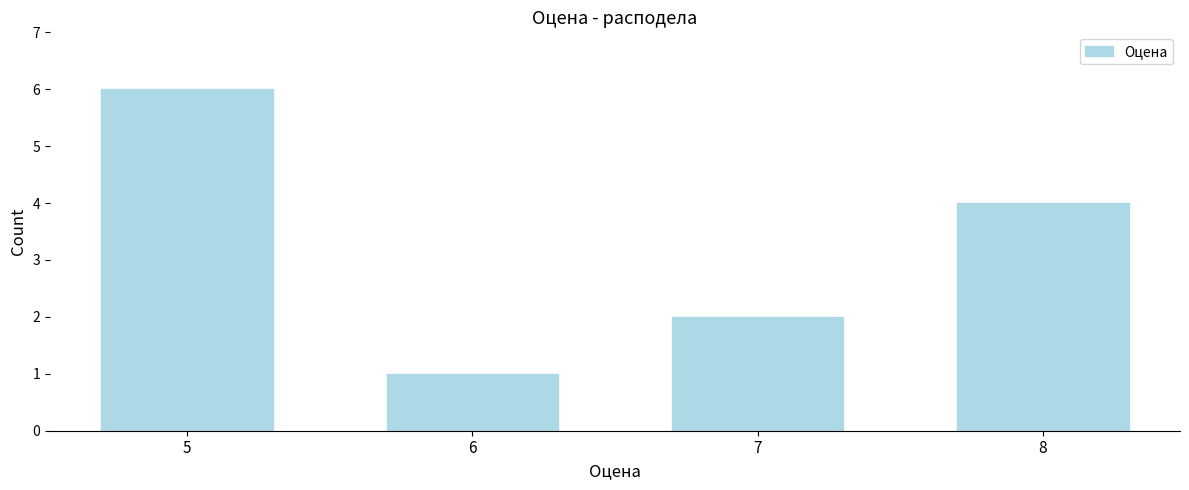

Reading right to left, extract all data points from this chart.

8=4	7=2	6=1	5=6